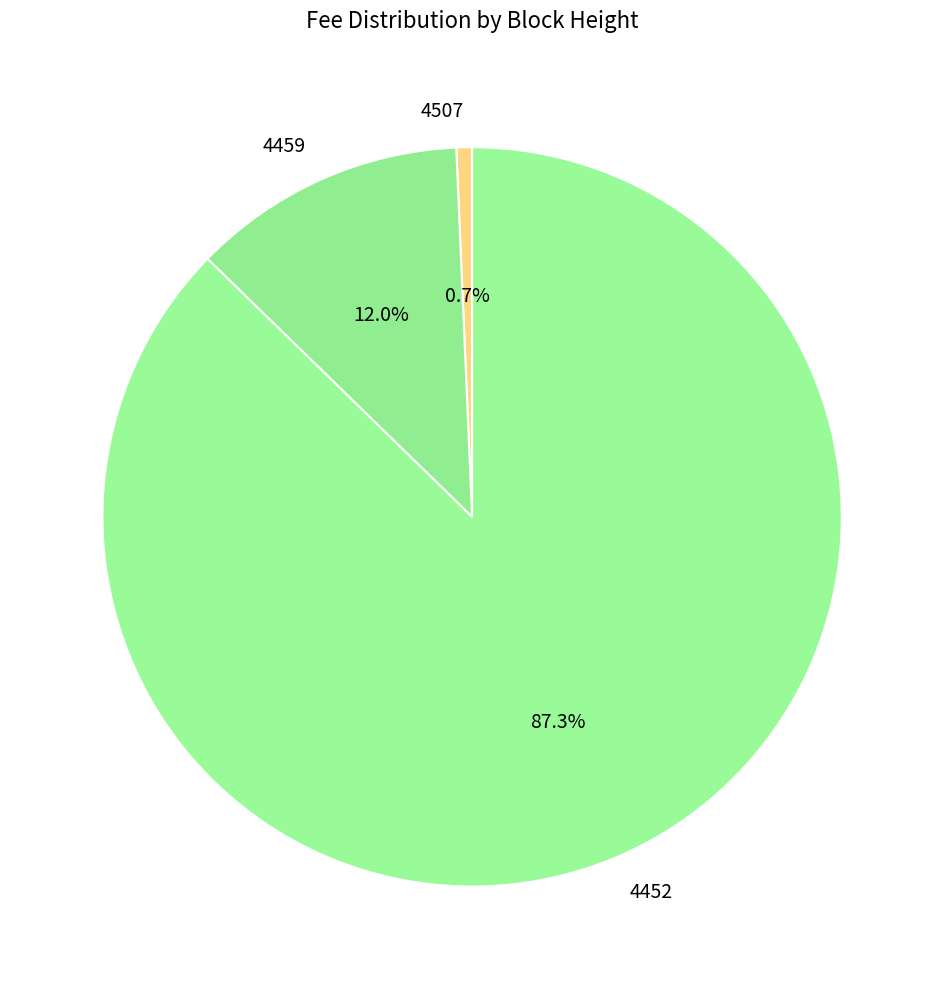

How many segments does this pie chart have?

3